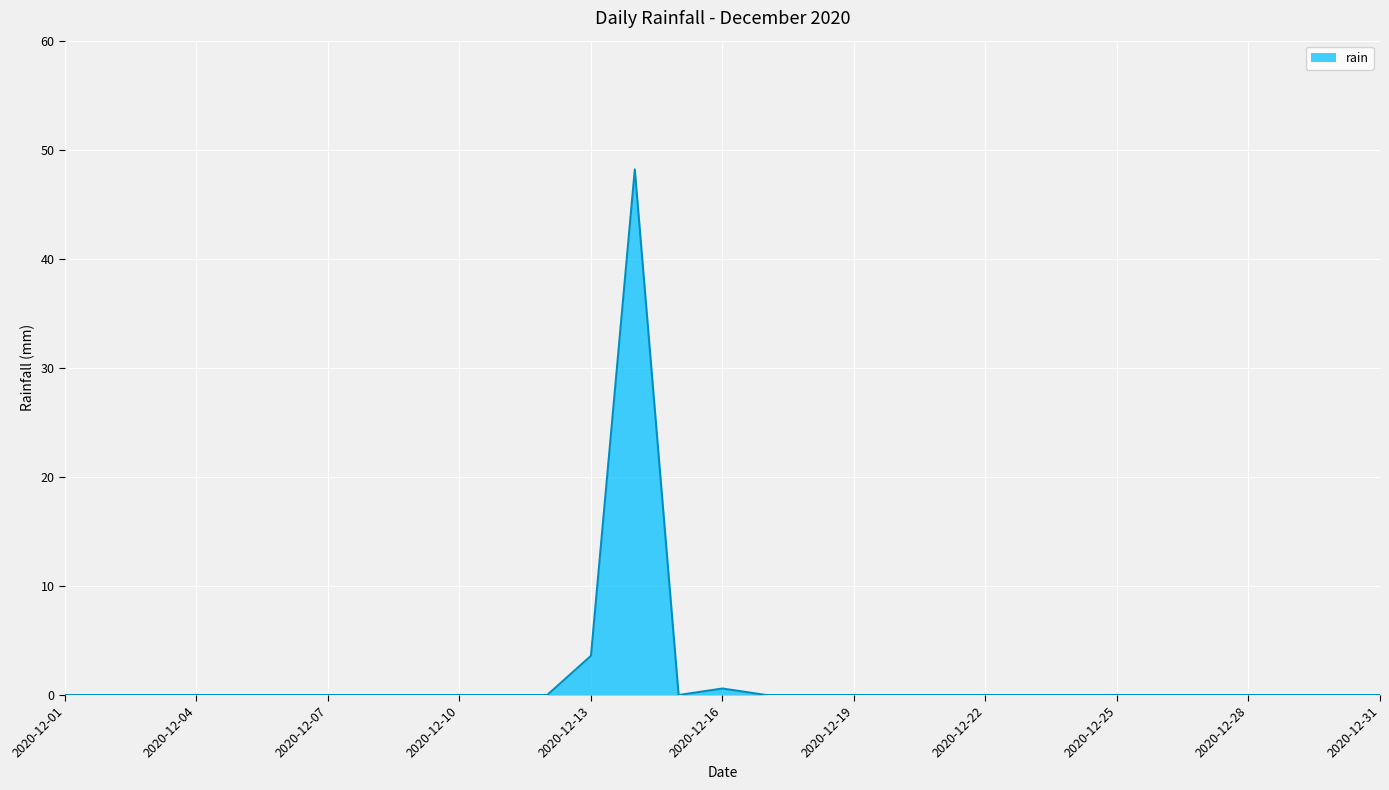

Reading left to right, extract all data points from this chart.

0.0	0.0	0.0	0.0	0.0	0.0	0.0	0.0	0.0	0.0	0.0	0.0	3.6	48.2	0.0	0.6	0.0	0.0	0.0	0.0	0.0	0.0	0.0	0.0	0.0	0.0	0.0	0.0	0.0	0.0	0.0